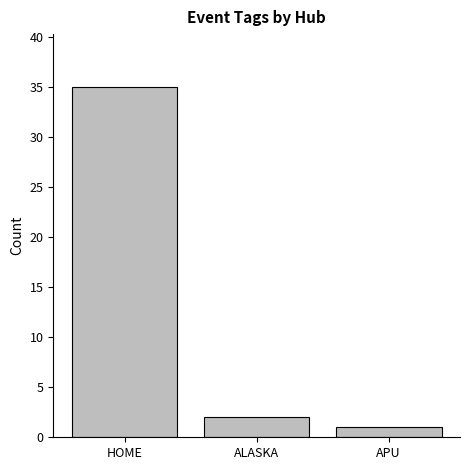

What is the value of the 2nd bar from the left?

2